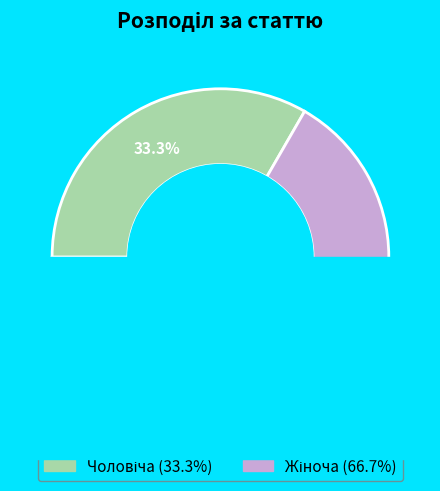

Combined, what portion of the pie is Чоловіча and Жіноча?

100.0%